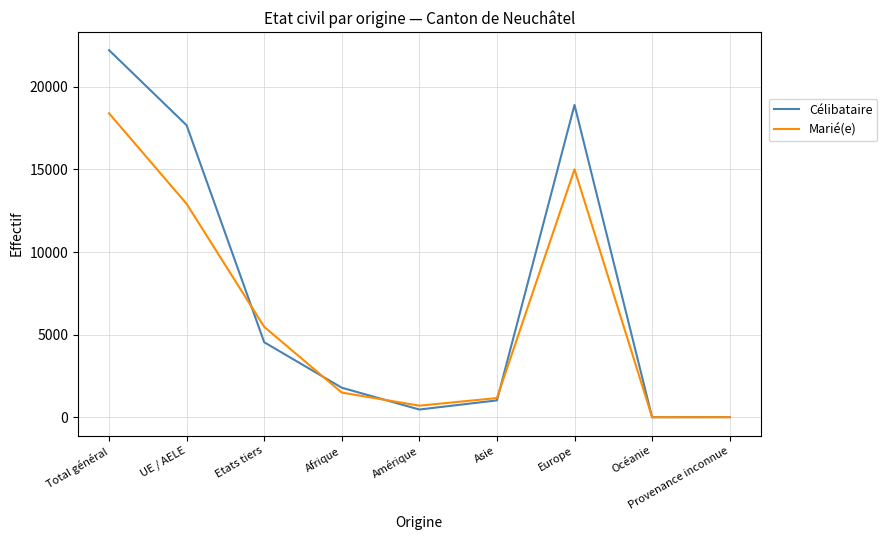

True or false: Marié(e) and Célibataire cross at least once.

True